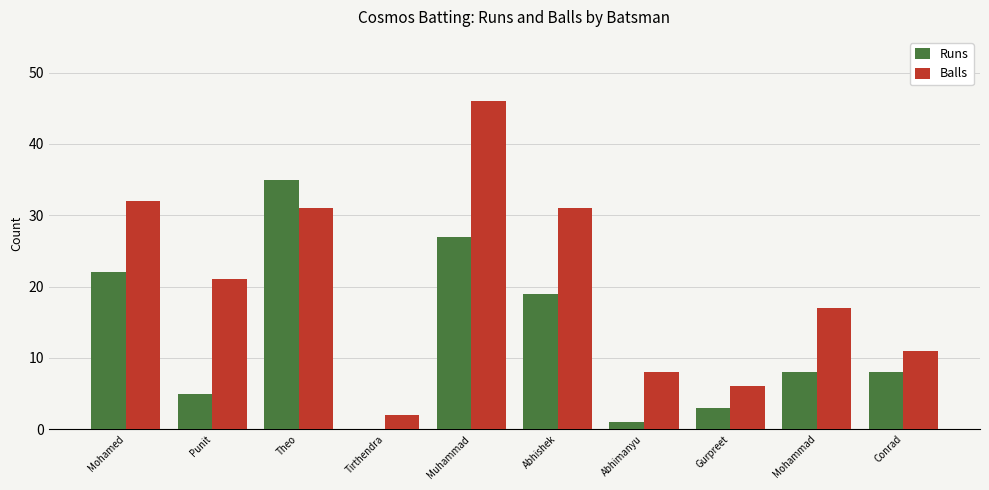

Count the number of data series in this chart.

2